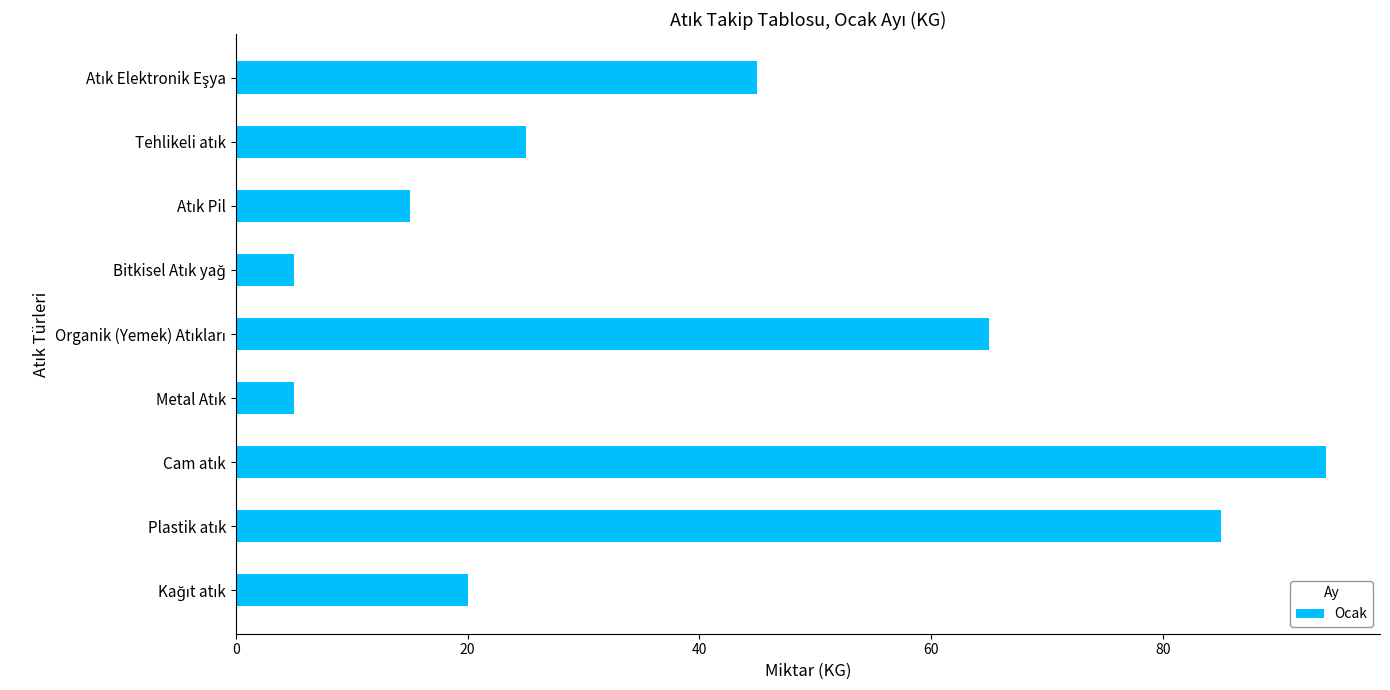

What is the smallest value displayed?

5